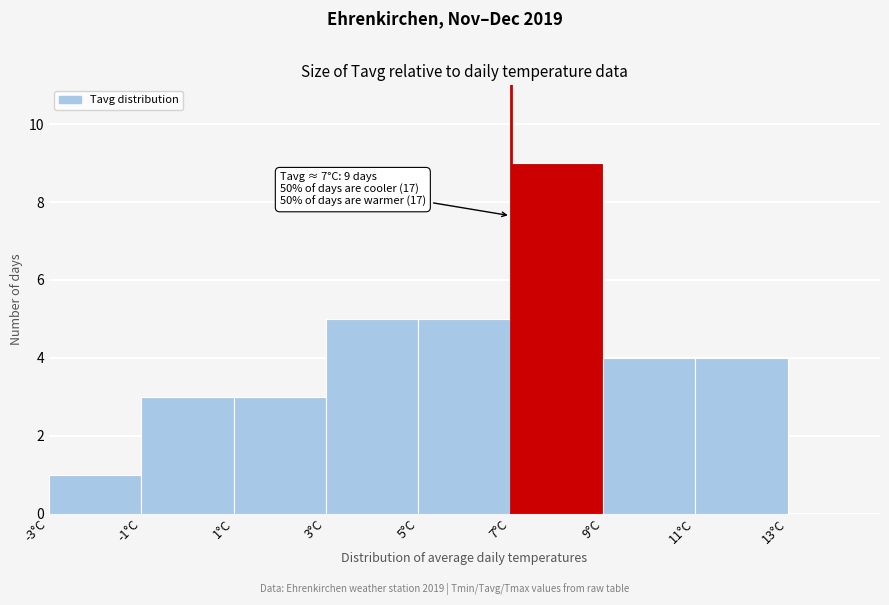

Over which range of the x-axis is the bar tallest?

7 to 9